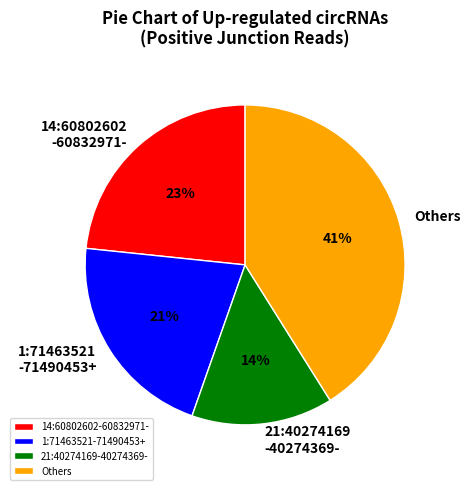

To the nearest percent, what is the difference between the largest and smallest slice percentages?

27%